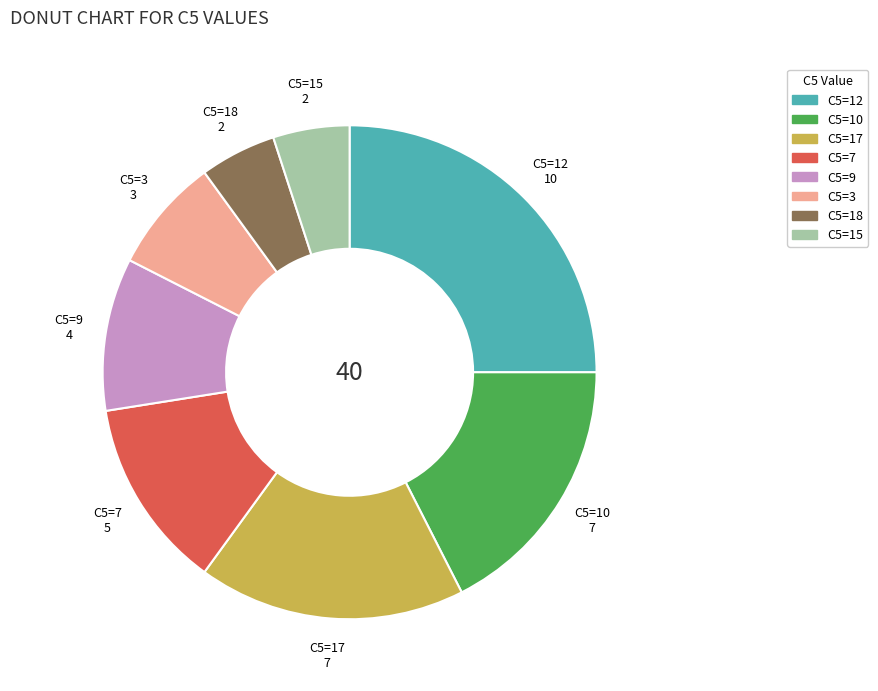

Is there any slice that represents more than half of the pie?

No